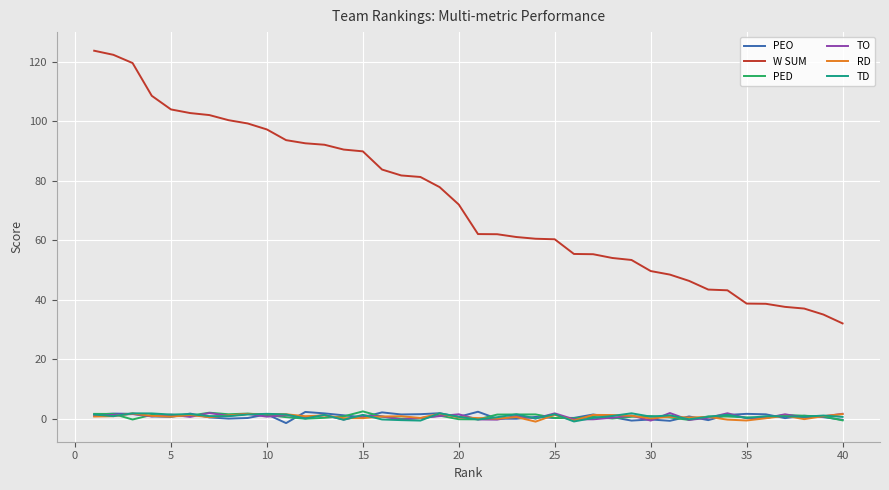

Which series has the largest range (max minus min)?

W SUM